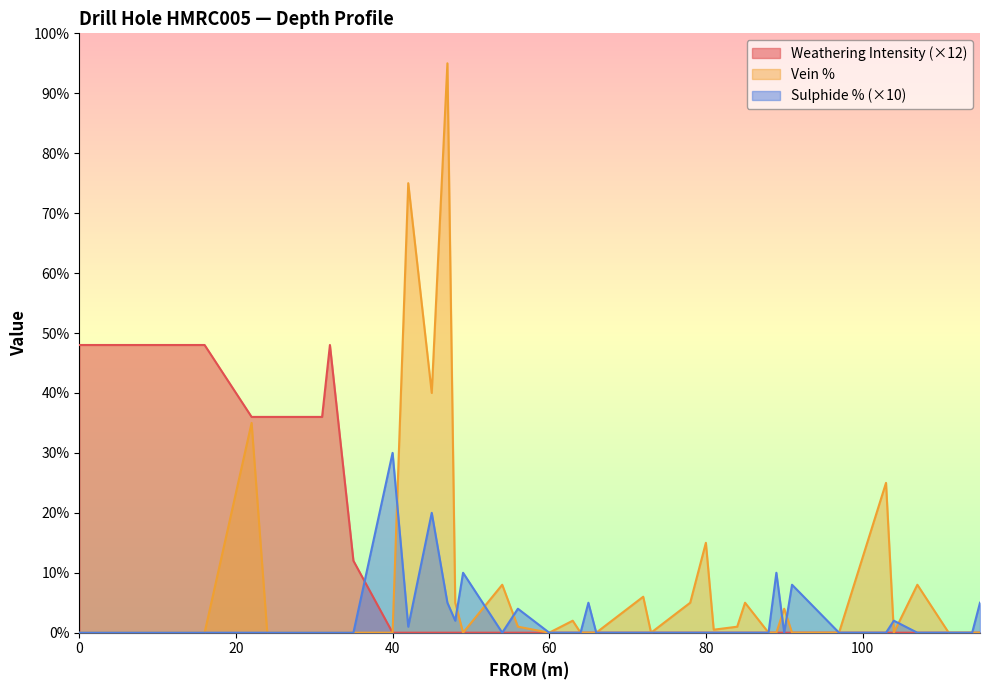

At which category is the sum across all series the highest?

47